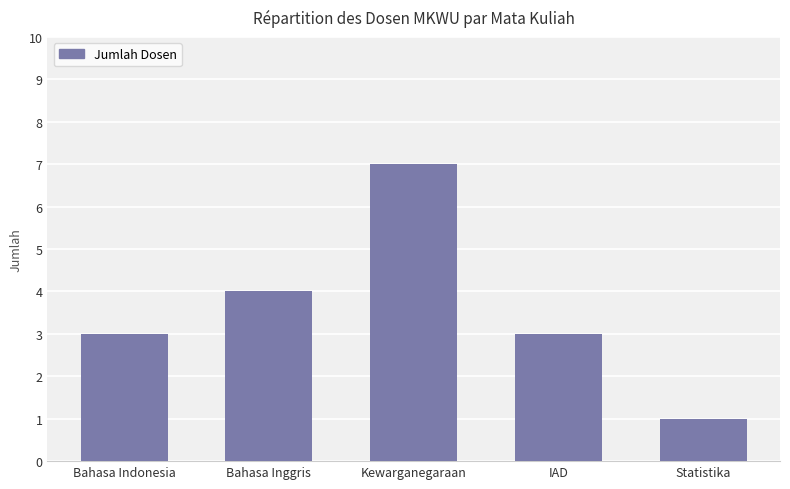

What is the sum of the values at Bahasa Inggris and Statistika?

5